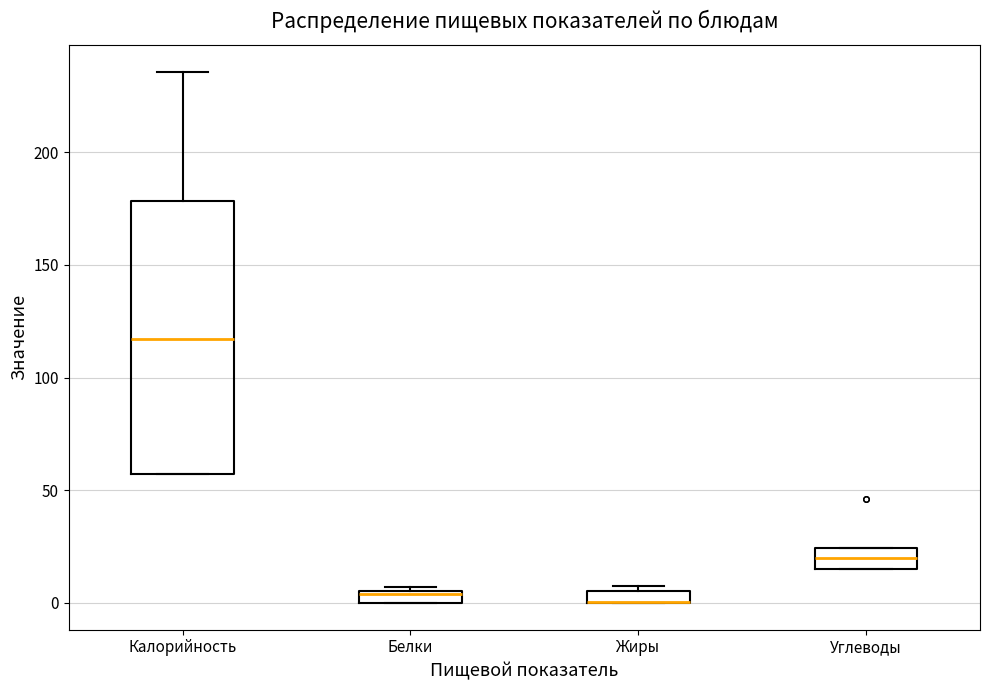

Which box is the tallest, from its lower edge to its upper edge?

Калорийность